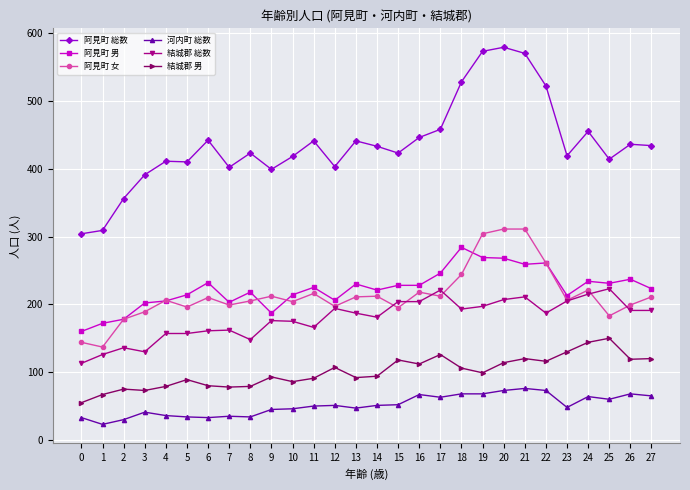

True or false: 阿見町 総数 has a value of 402 at 7.

True